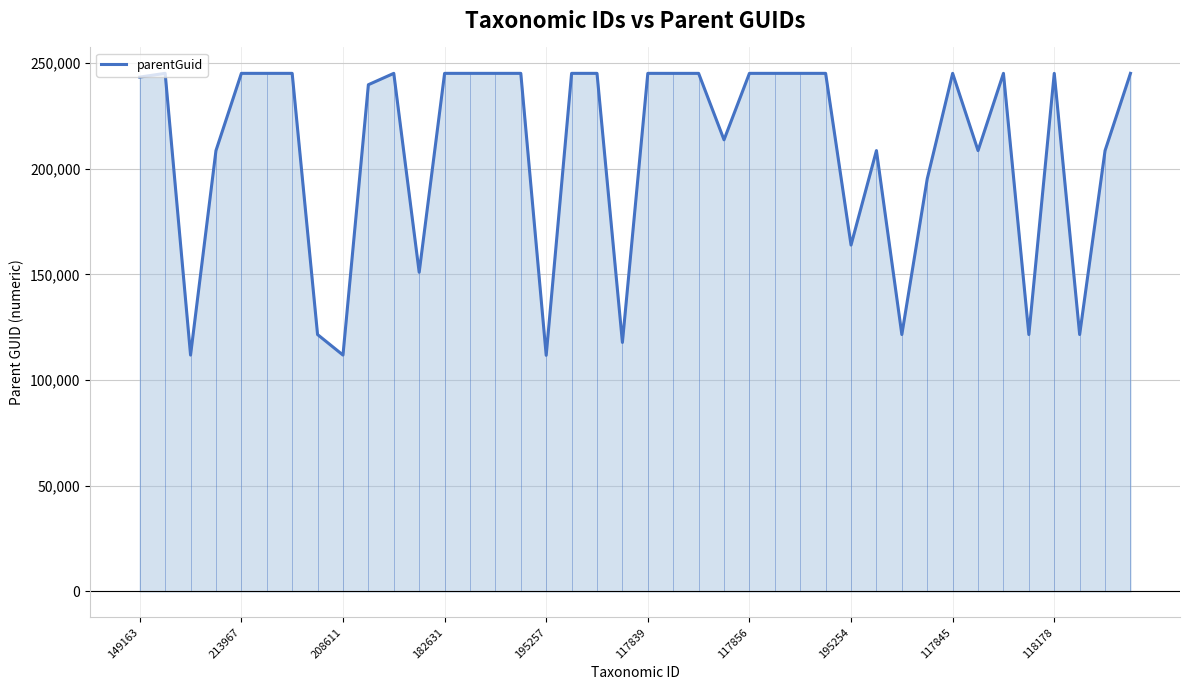

What is the smallest value displayed?

111742